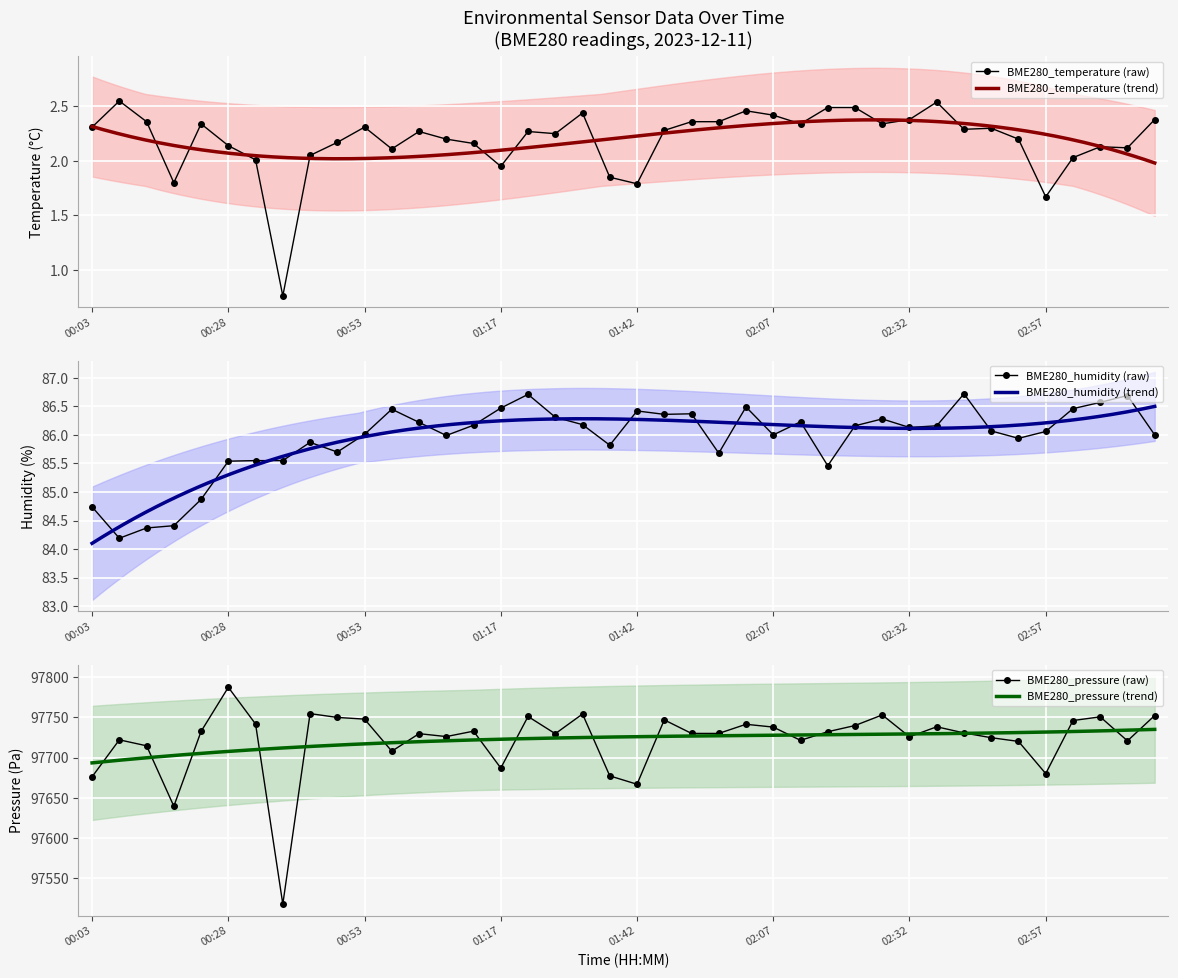

The value of BME280_humidity at 02:42 is 86.7. True or false?

True